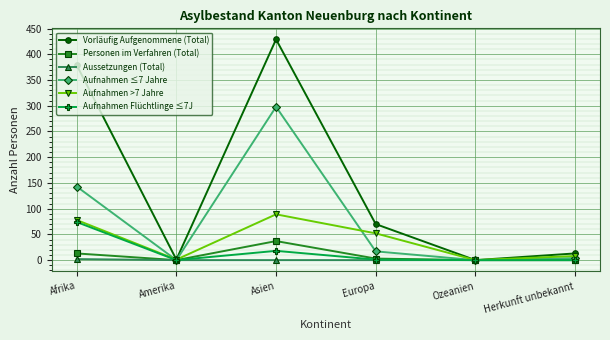

What is the difference between the Personen im Verfahren (Total) values at Asien and Amerika?

37